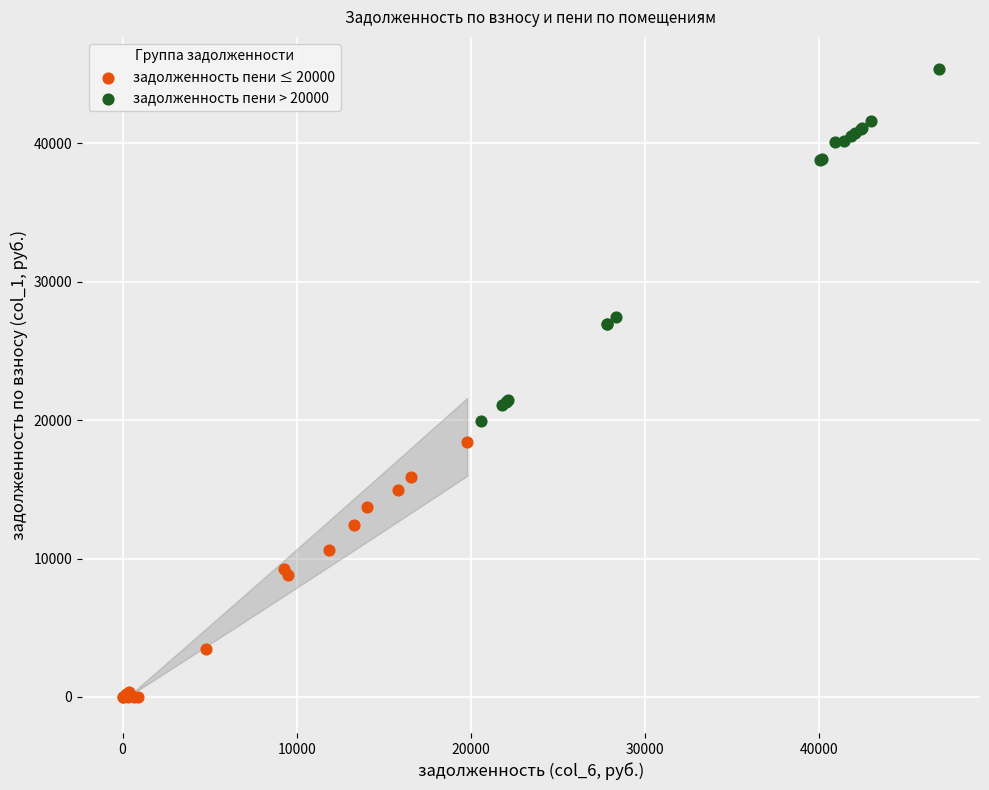

Which series reaches the maximum Y coordinate?

задолженность пени > 20000